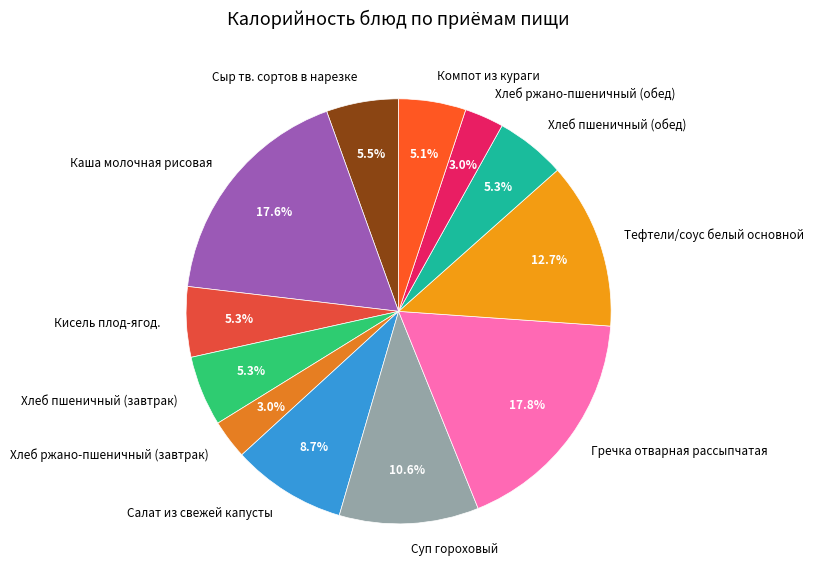

Is it true that Хлеб пшеничный (завтрак) is 1% of the pie?

False